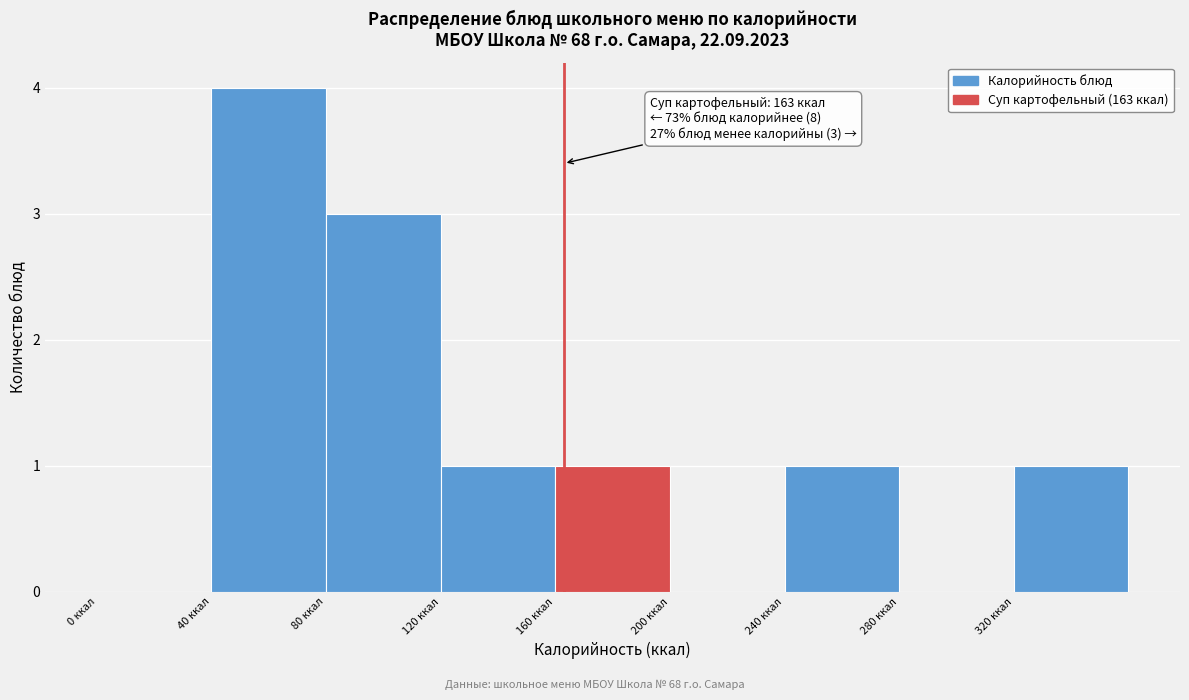

Which range on the x-axis has the tallest bar?

40 to 80